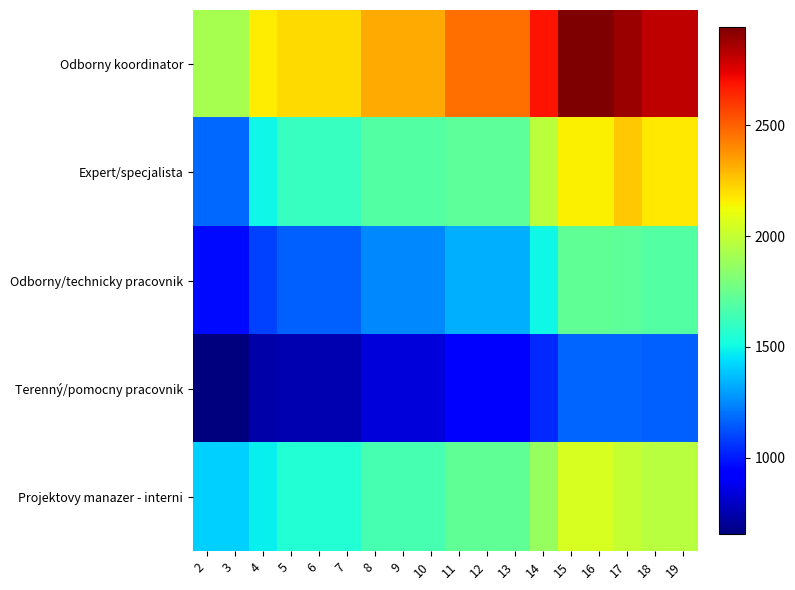

How many distinct data groups are displayed?

5